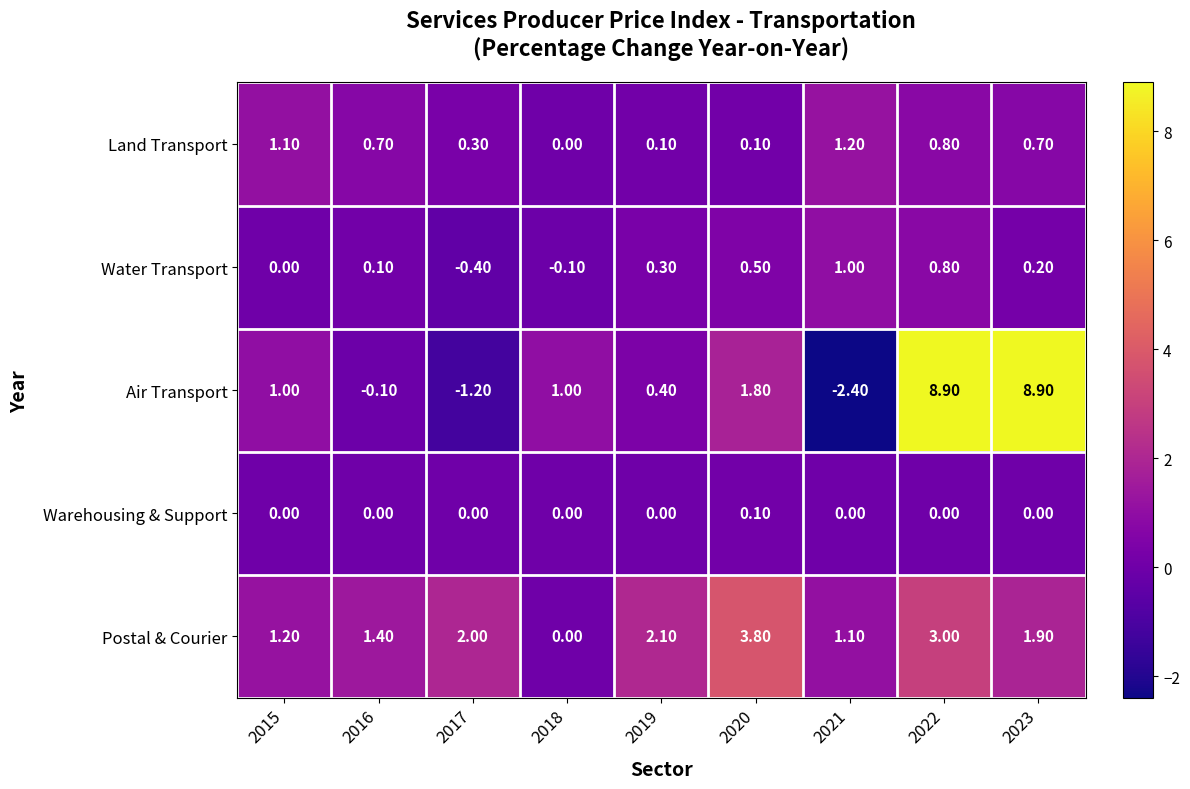

How many categories are shown in the chart?

9